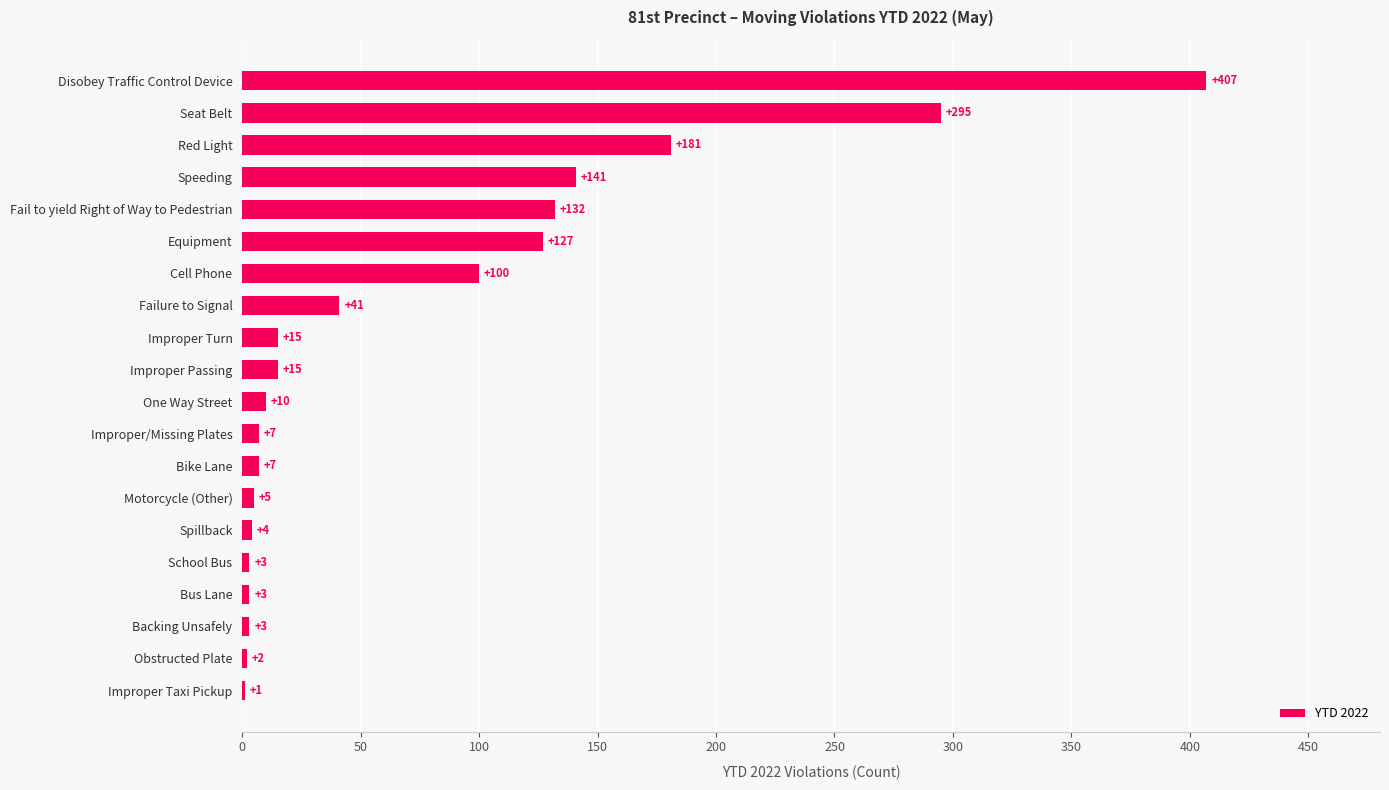

True or false: the data shows 2 at Obstructed Plate.

True